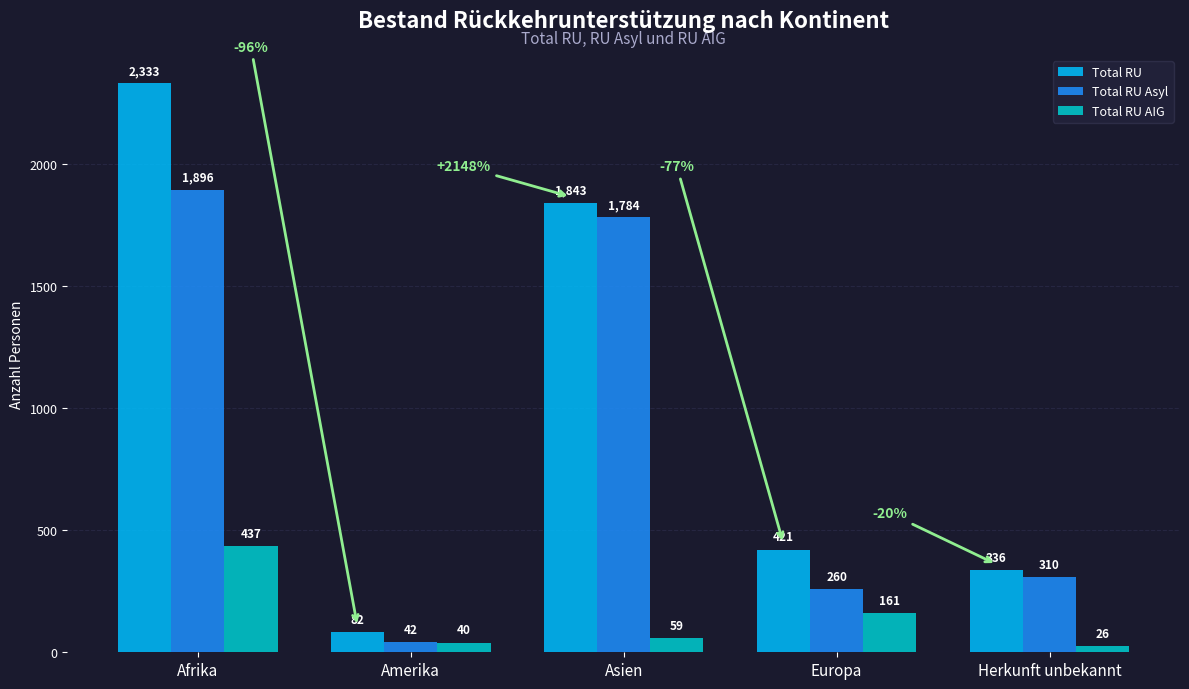

Is the value of Total RU Asyl at Amerika greater than the value of Total RU AIG at Europa?

No